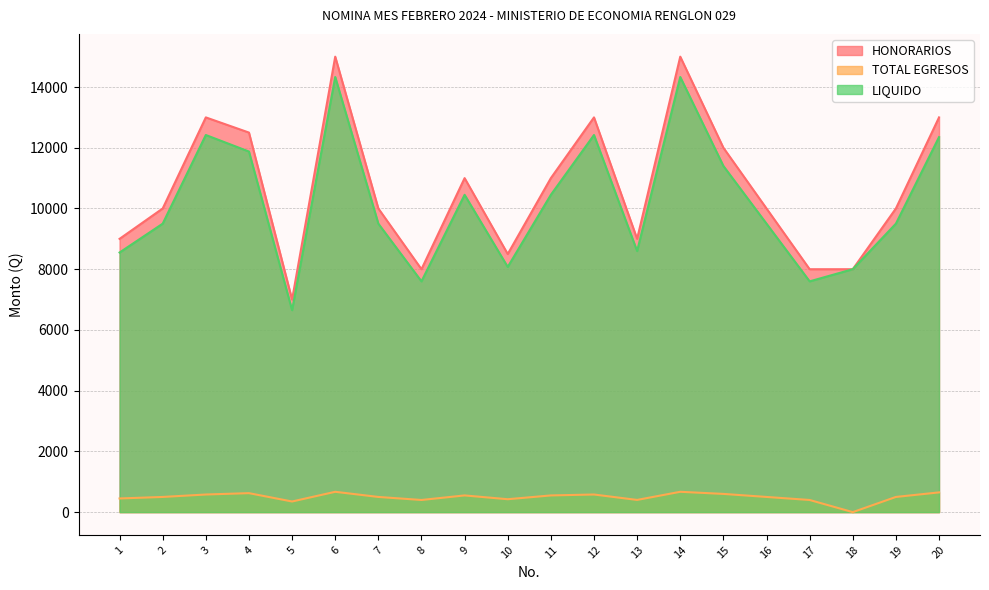

What is the total value across all series at 10?

17000.0